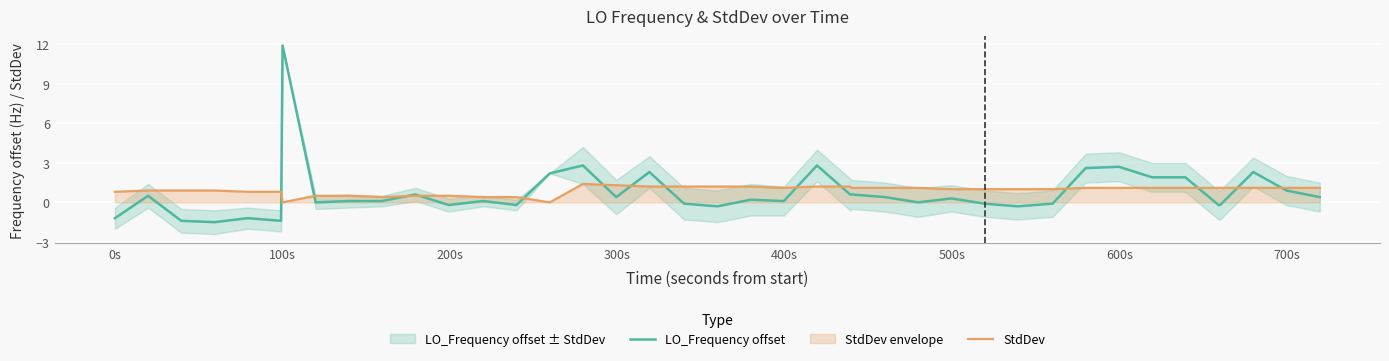

What is the maximum value for LO_Frequency offset?

11.9